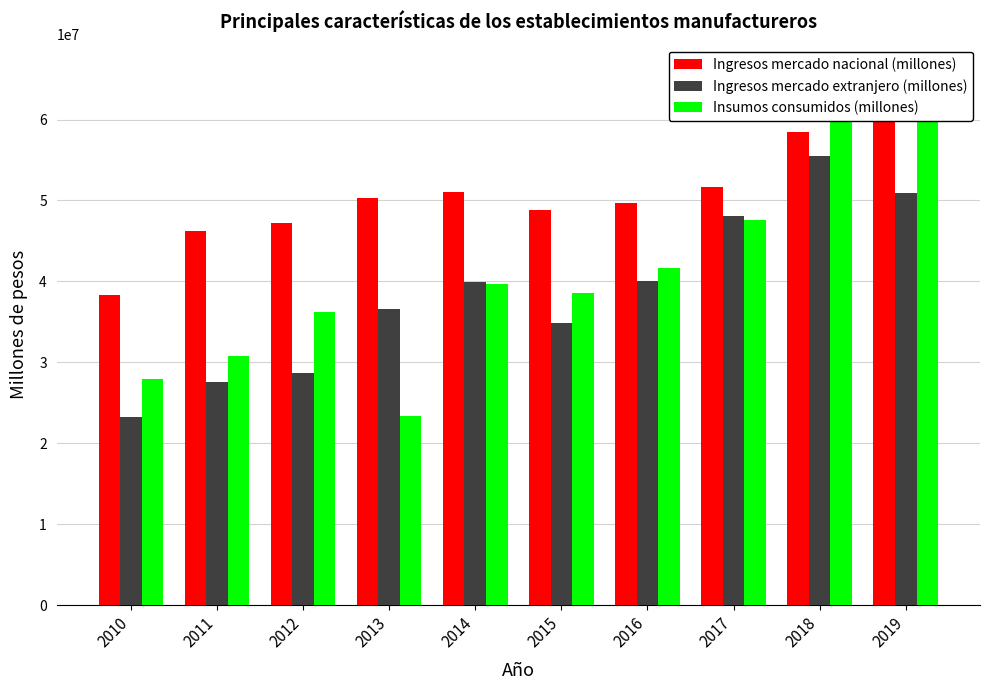

Rank the series at 2016 from highest to lowest value.

Ingresos mercado nacional (millones), Insumos consumidos (millones), Ingresos mercado extranjero (millones)